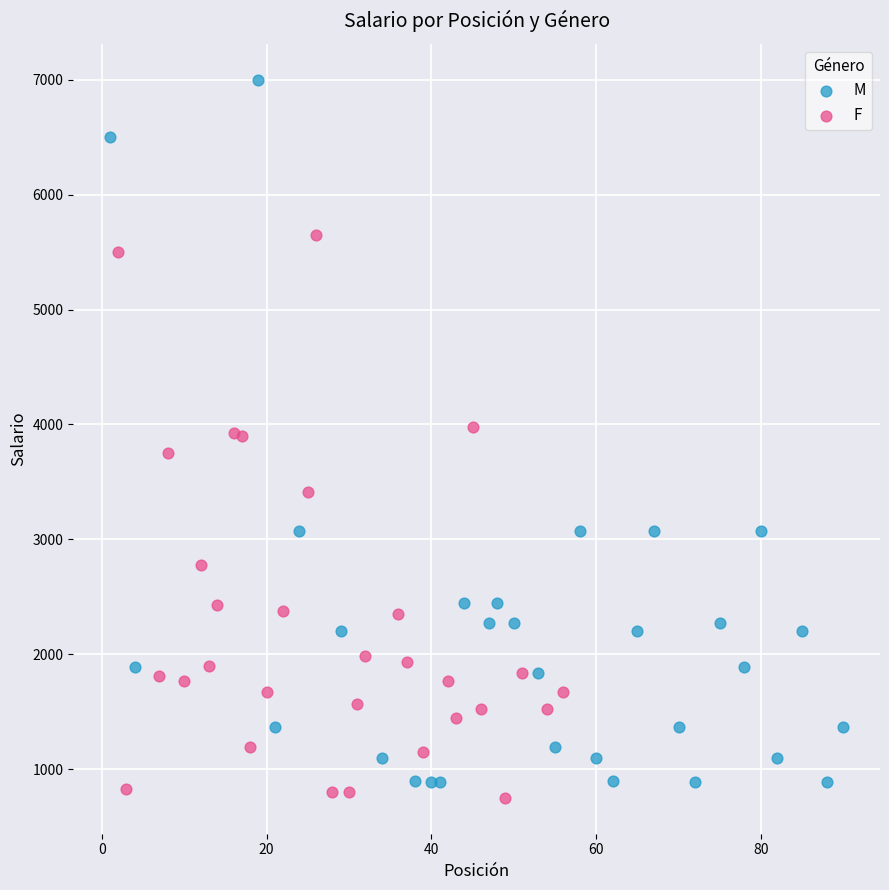

Which series contains the highest Y value?

M